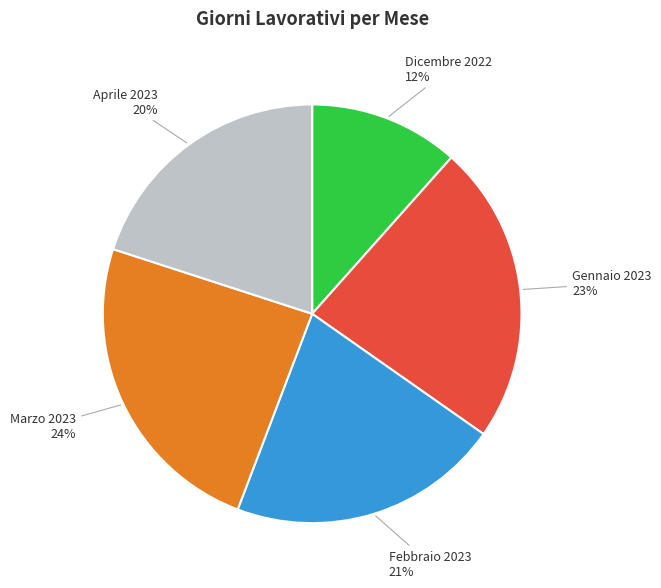

To the nearest percent, what percentage of the pie is Gennaio 2023?

23%